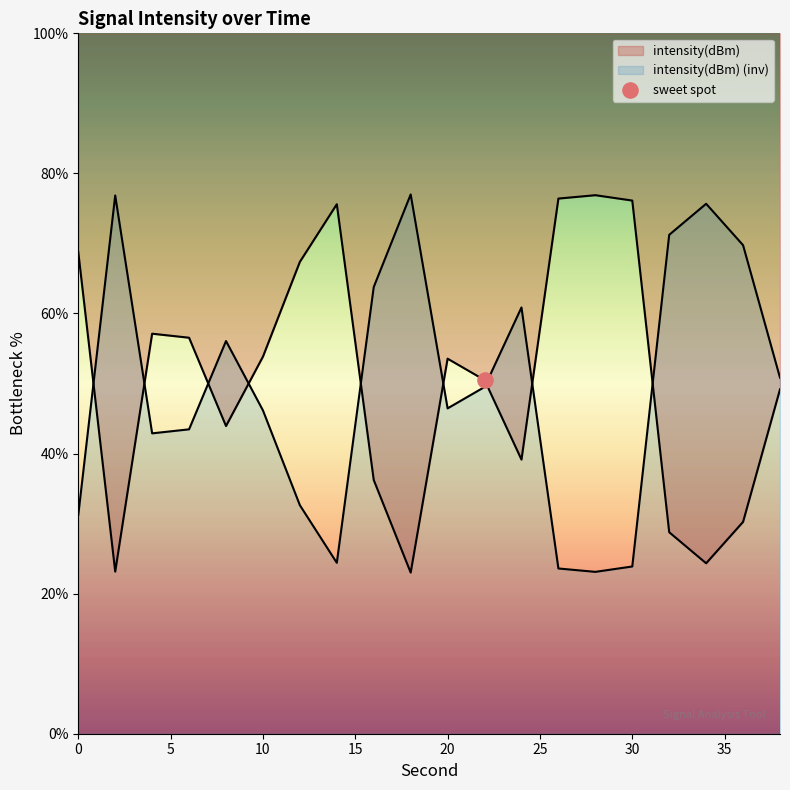

What is the change in value from 6 to 22?

-6.0